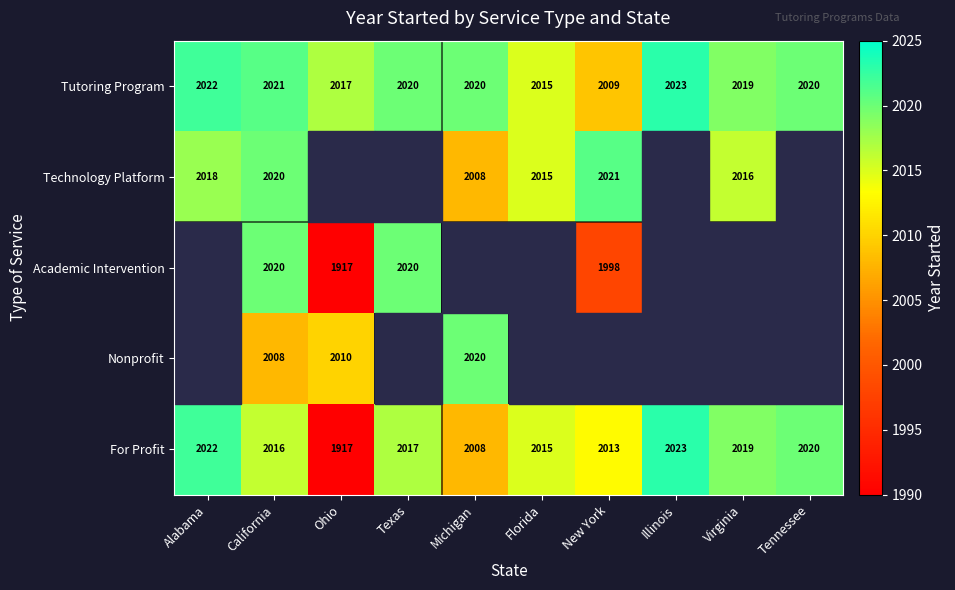

Which label corresponds to the largest value in the chart?

Illinois